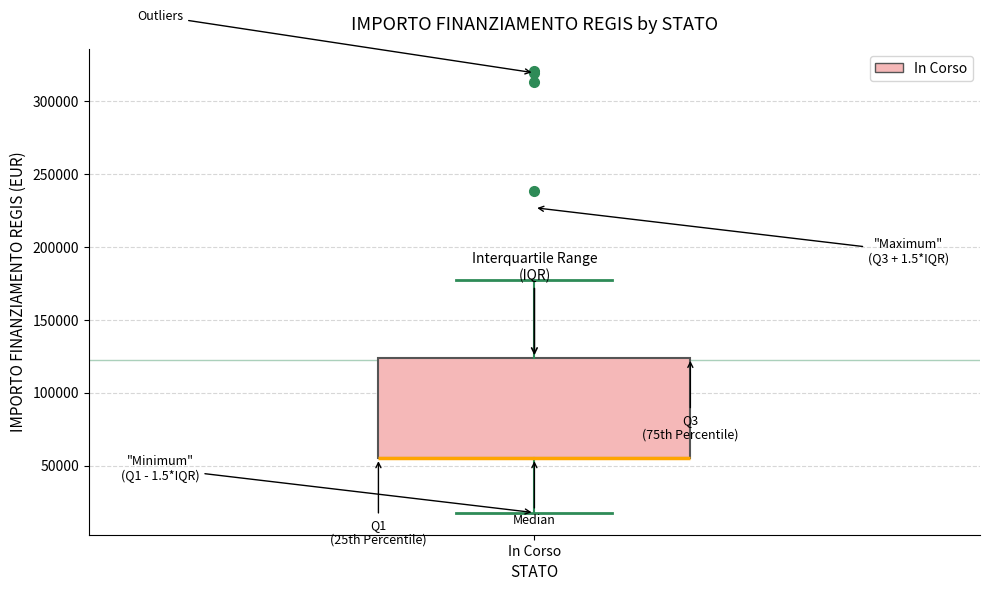

Transcribe this box plot: give where the median line is, the range the box spans, and where the two whiskers end, as read against the y-axis. The values are not printed on the chart, so give them approximately, as read against the axis.

median 55000 (drawn on the box's lower edge), box 55000 to 125000, whiskers 20000 to 175000